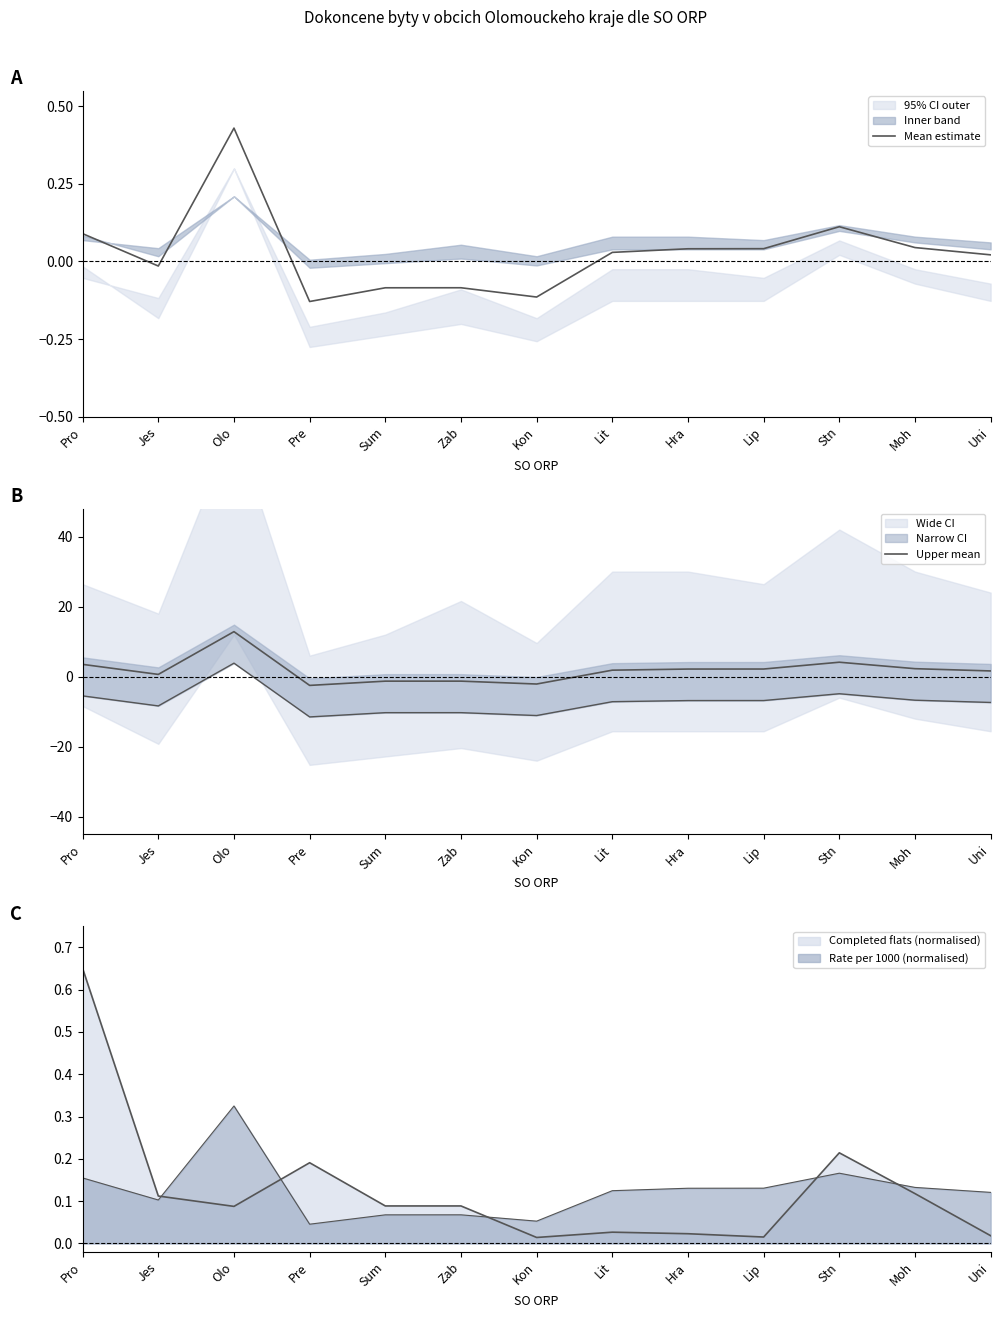

How many intersections are there between Upper mean and Mean estimate?

2